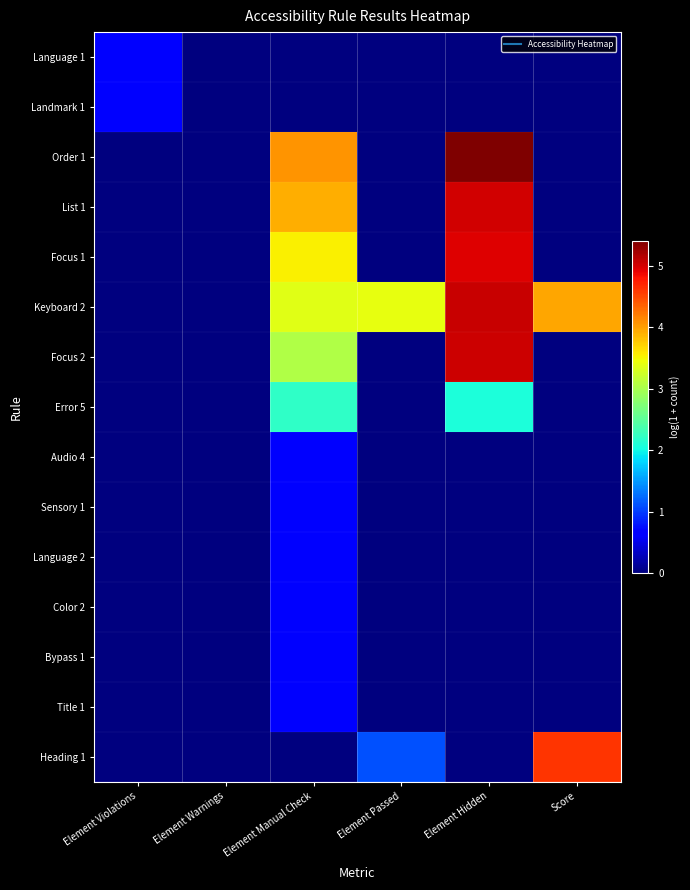

Reading left to right, transcribe all the data shown in this chart.

Language 1: Element Violations=0.7	Element Warnings=0.0	Element Manual Check=0.0	Element Passed=0.0	Element Hidden=0.0	Score=0.0
Landmark 1: Element Violations=0.7	Element Warnings=0.0	Element Manual Check=0.0	Element Passed=0.0	Element Hidden=0.0	Score=0.0
Order 1: Element Violations=0.0	Element Warnings=0.0	Element Manual Check=4.1	Element Passed=0.0	Element Hidden=5.4	Score=0.0
List 1: Element Violations=0.0	Element Warnings=0.0	Element Manual Check=3.9	Element Passed=0.0	Element Hidden=5.0	Score=0.0
Focus 1: Element Violations=0.0	Element Warnings=0.0	Element Manual Check=3.5	Element Passed=0.0	Element Hidden=4.9	Score=0.0
Keyboard 2: Element Violations=0.0	Element Warnings=0.0	Element Manual Check=3.4	Element Passed=3.4	Element Hidden=5.1	Score=4.0
Focus 2: Element Violations=0.0	Element Warnings=0.0	Element Manual Check=3.0	Element Passed=0.0	Element Hidden=5.0	Score=0.0
Error 5: Element Violations=0.0	Element Warnings=0.0	Element Manual Check=2.2	Element Passed=0.0	Element Hidden=2.1	Score=0.0
Audio 4: Element Violations=0.0	Element Warnings=0.0	Element Manual Check=0.7	Element Passed=0.0	Element Hidden=0.0	Score=0.0
Sensory 1: Element Violations=0.0	Element Warnings=0.0	Element Manual Check=0.7	Element Passed=0.0	Element Hidden=0.0	Score=0.0
Language 2: Element Violations=0.0	Element Warnings=0.0	Element Manual Check=0.7	Element Passed=0.0	Element Hidden=0.0	Score=0.0
Color 2: Element Violations=0.0	Element Warnings=0.0	Element Manual Check=0.7	Element Passed=0.0	Element Hidden=0.0	Score=0.0
Bypass 1: Element Violations=0.0	Element Warnings=0.0	Element Manual Check=0.7	Element Passed=0.0	Element Hidden=0.0	Score=0.0
Title 1: Element Violations=0.0	Element Warnings=0.0	Element Manual Check=0.7	Element Passed=0.0	Element Hidden=0.0	Score=0.0
Heading 1: Element Violations=0.0	Element Warnings=0.0	Element Manual Check=0.0	Element Passed=1.1	Element Hidden=0.0	Score=4.6